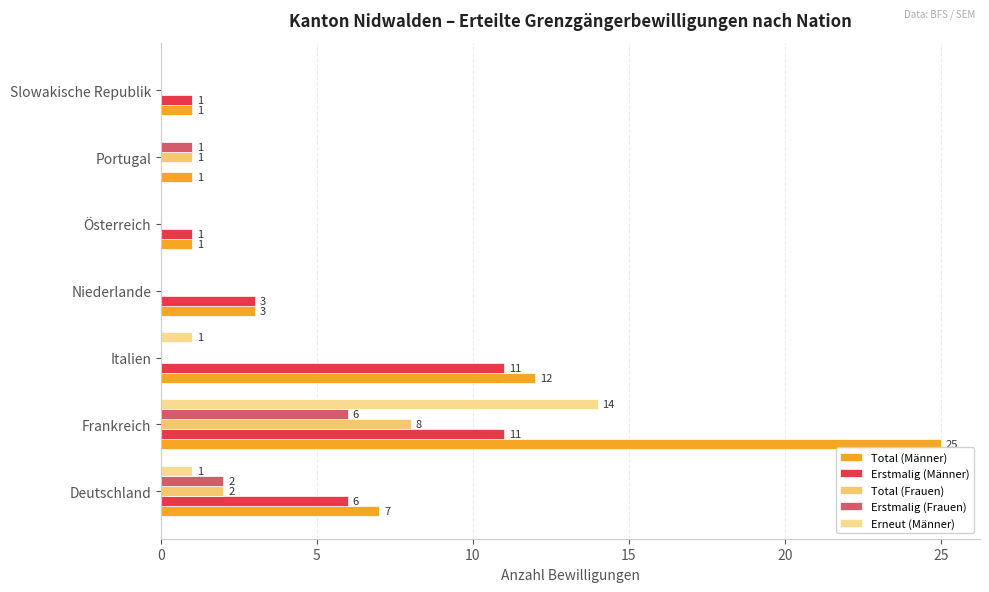

How many positive values does the Erstmalig (Männer) series have?

6